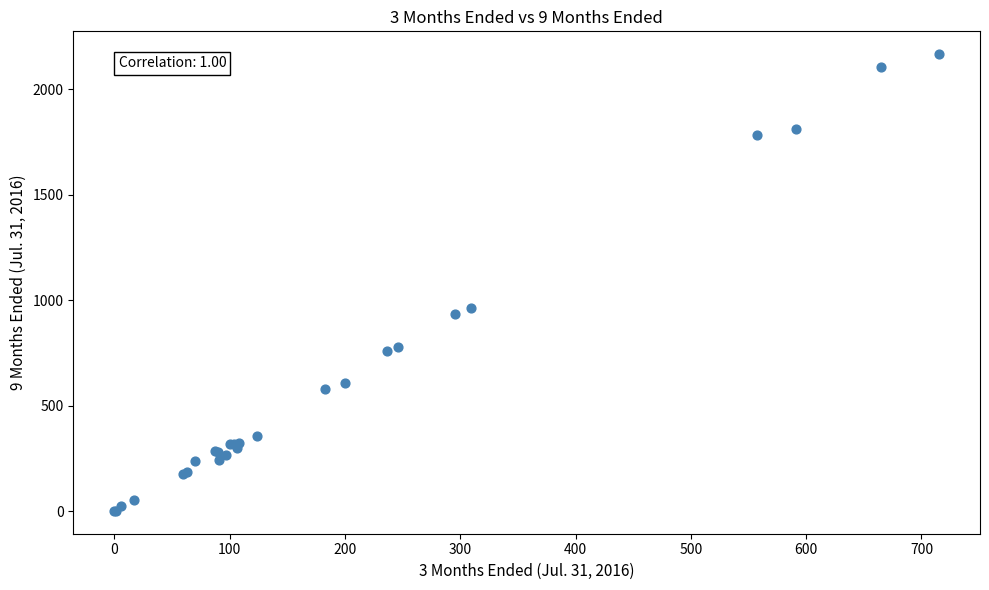

What Y value in the scatter plot is closest to 1084?

963